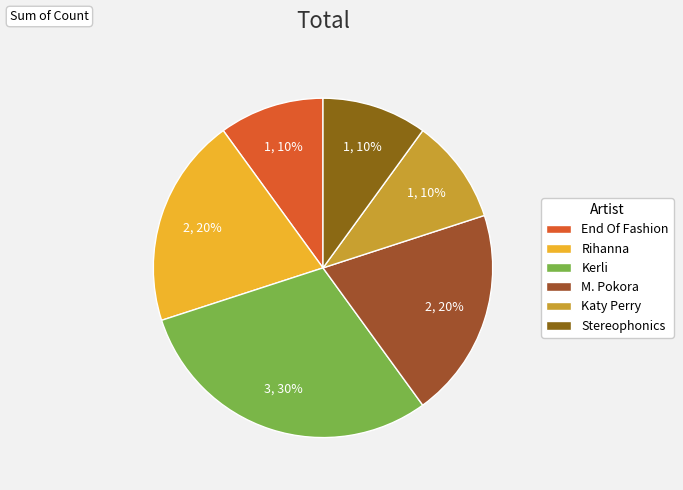

Is it true that Rihanna is 20% of the pie?

True